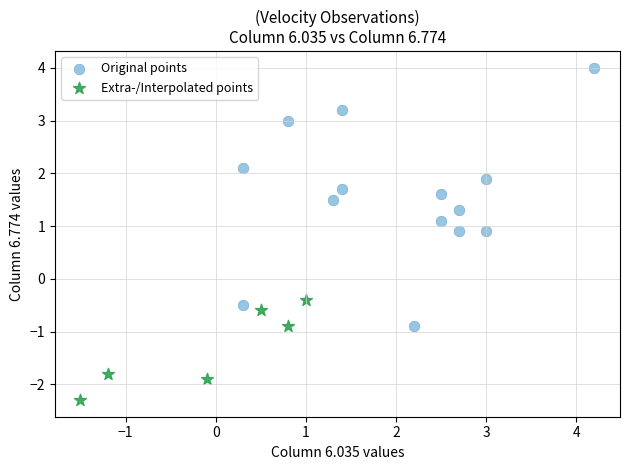

Which series reaches the maximum Y coordinate?

Original points